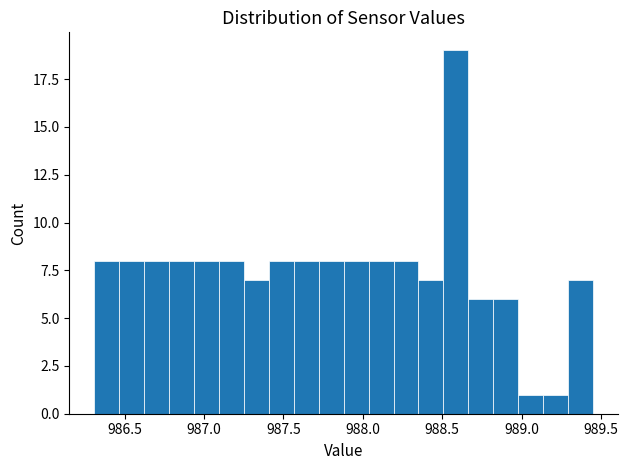

Around what value on the x-axis is the tallest bar? Give the approximate position of its centre, as read against the axis.

988.60